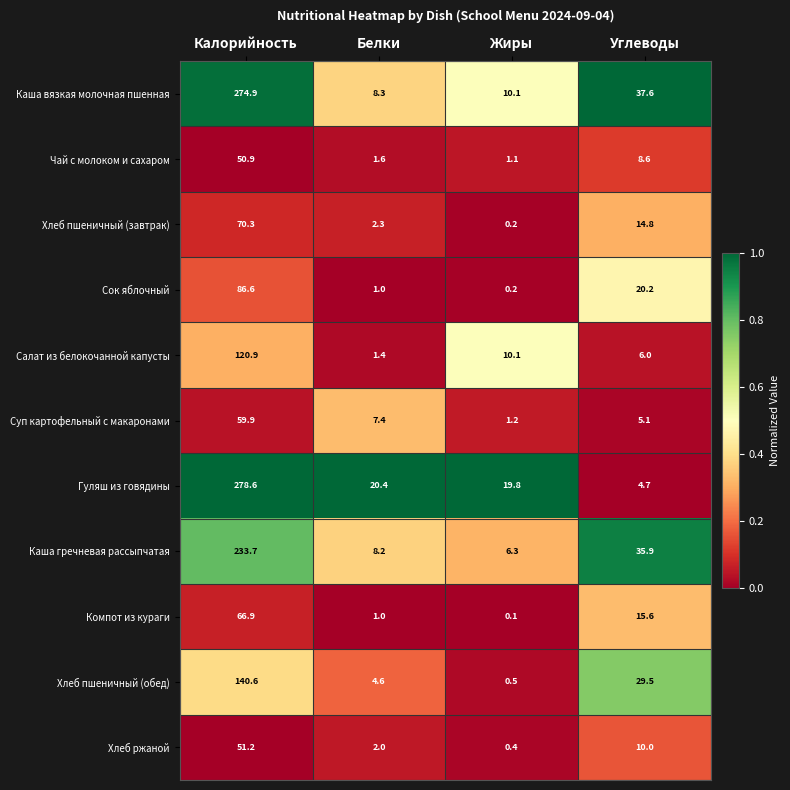

Read the Хлеб пшеничный (завтрак) value at Белки.

2.3